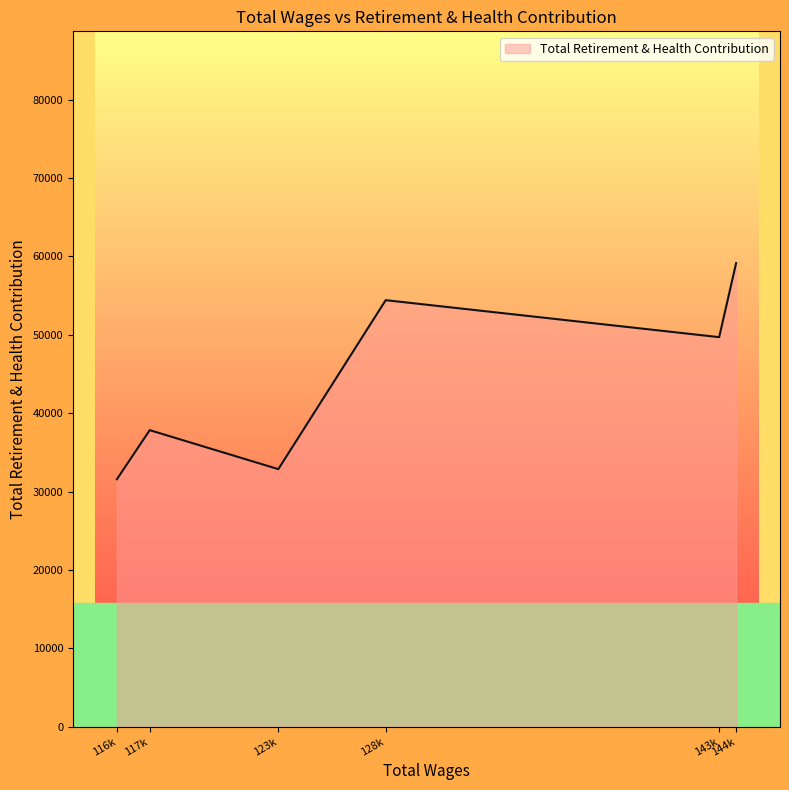

At which label does the data first exceed 49702?

128k